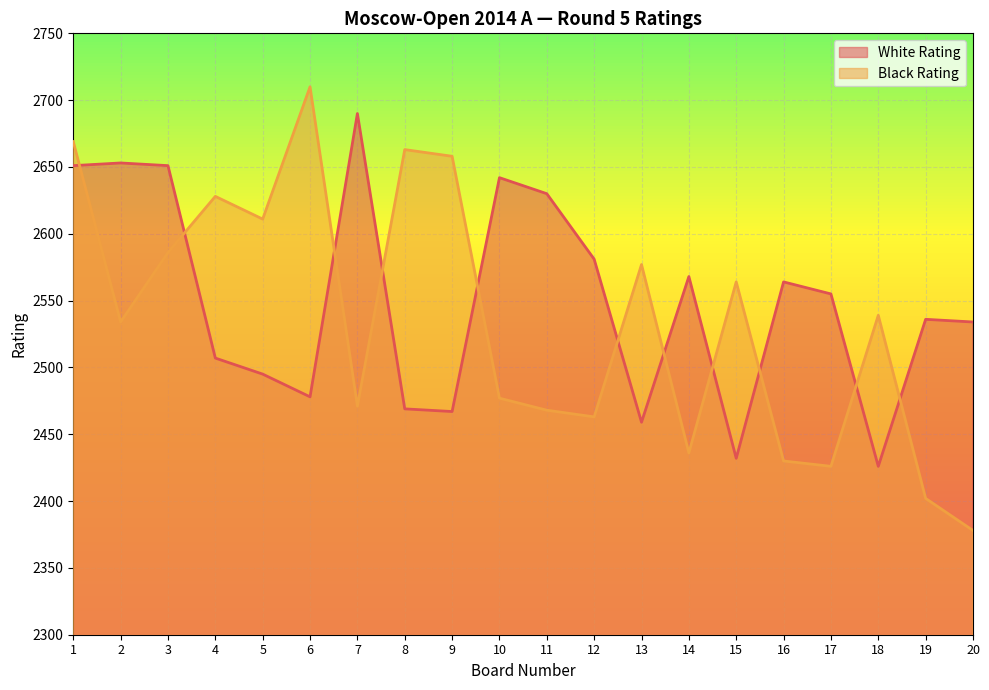

Does the chart display data point markers on the line(s)?

No